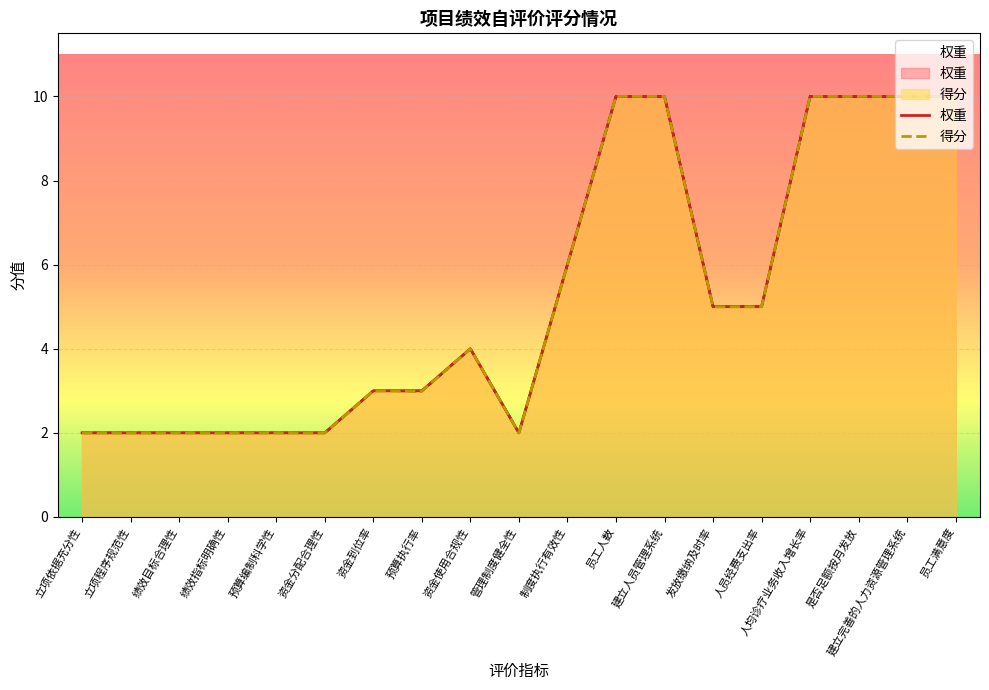

Which series has the widest spread of values?

权重